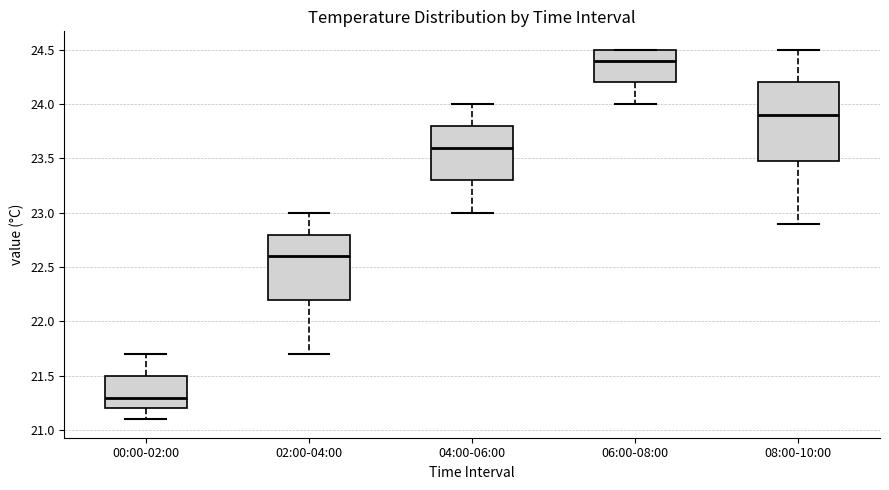

Where does the lower whisker of the box for 02:00-04:00 end on the y-axis? The values are not printed on the chart, so give them approximately, as read against the axis.

21.7